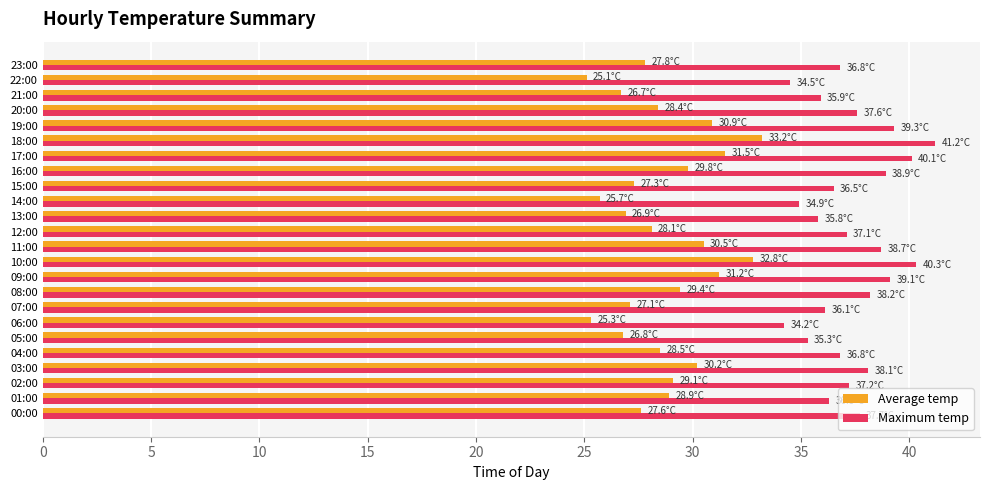

What is the difference between the highest and lowest values at 23:00?

9.0